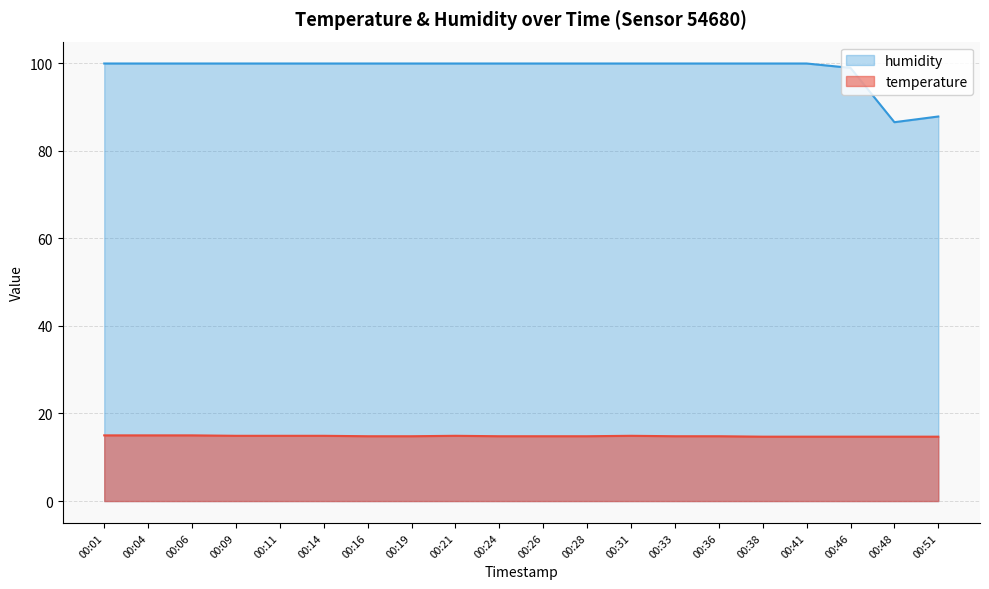

What are all the series names shown in the legend?

humidity, temperature